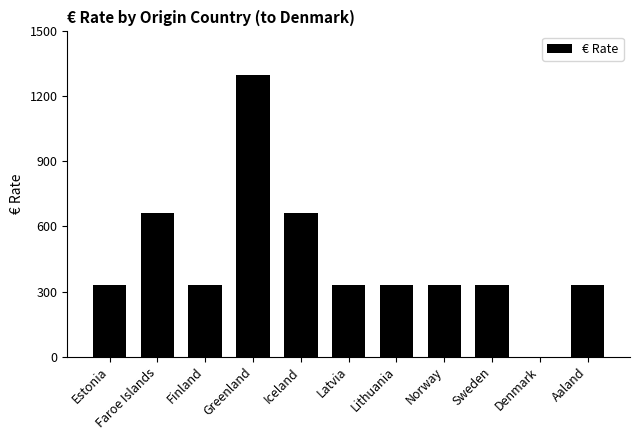

Count the values in the range 330 to 660.

9